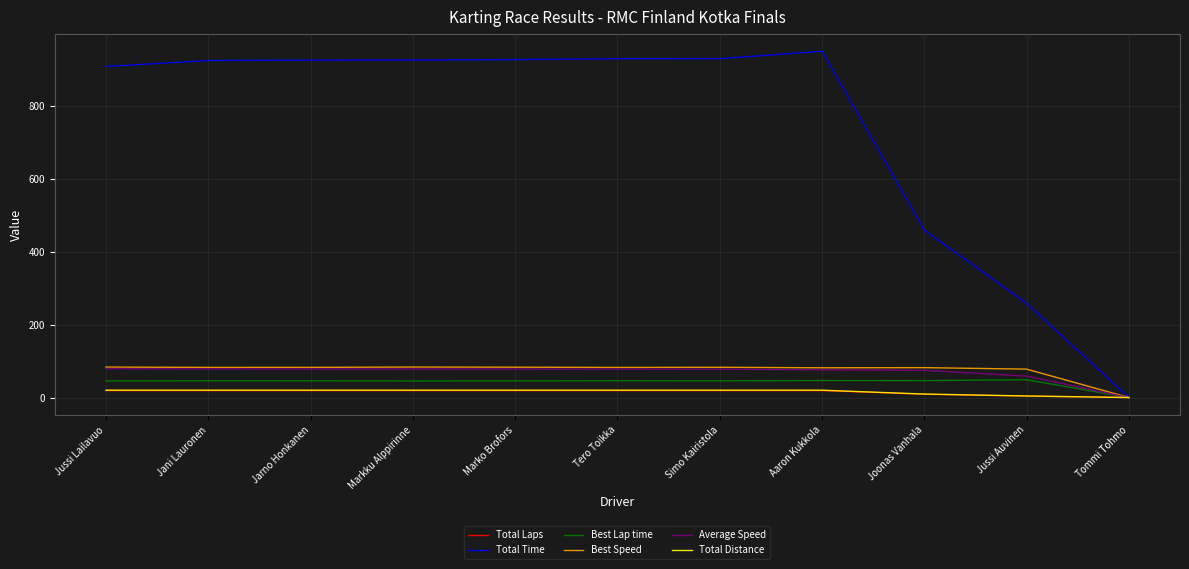

What is the sum of all Best Lap time values?

463.1